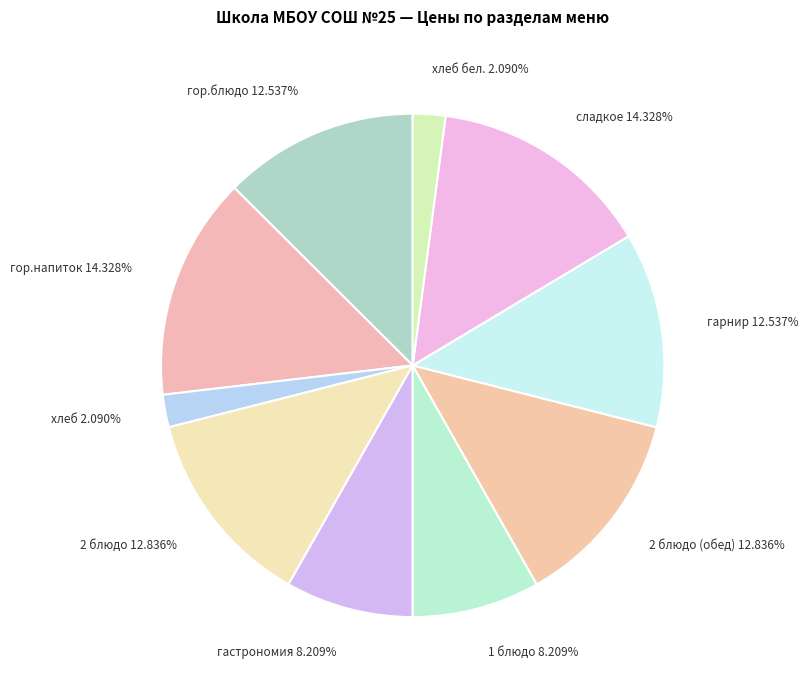

Does any single category account for the majority?

No